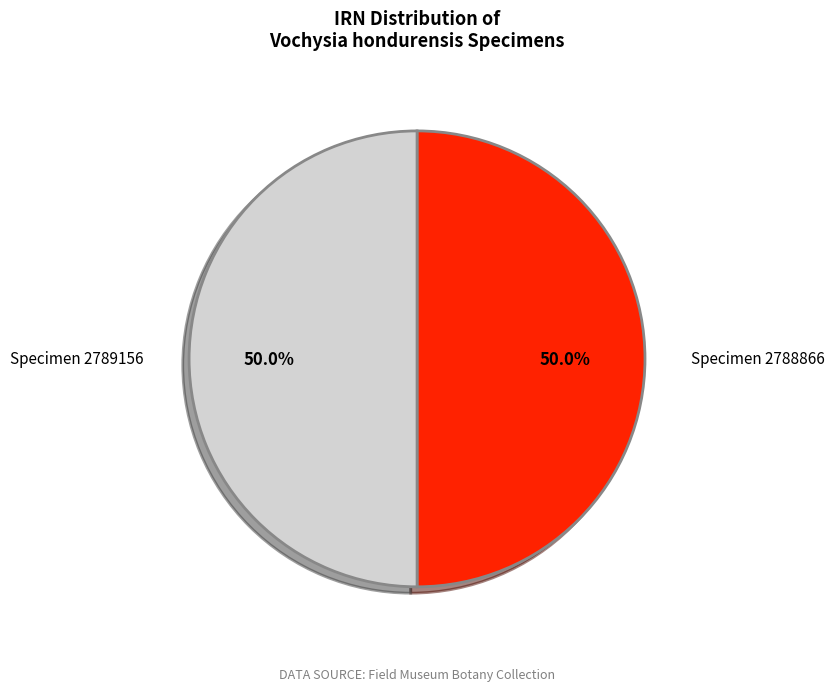

What is the ratio of the value at Specimen 2789156 to the value at Specimen 2788866?

1.0